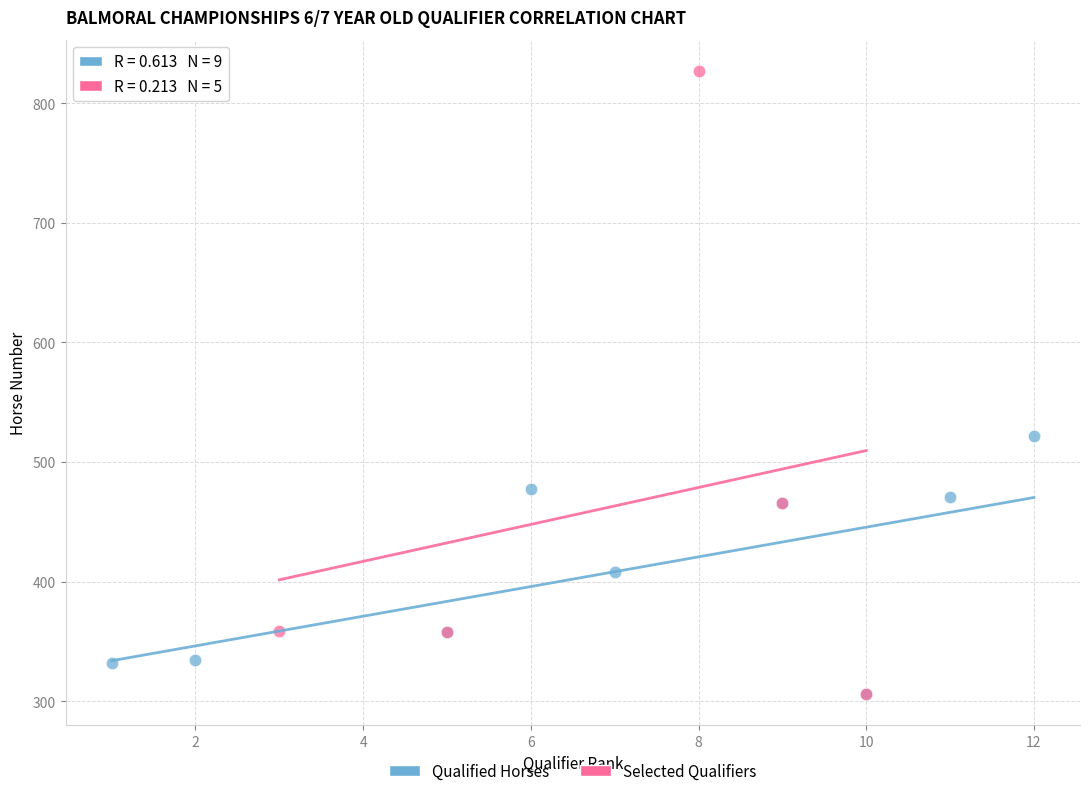

What are all the series names shown in the legend?

Qualified Horses, Selected Qualifiers